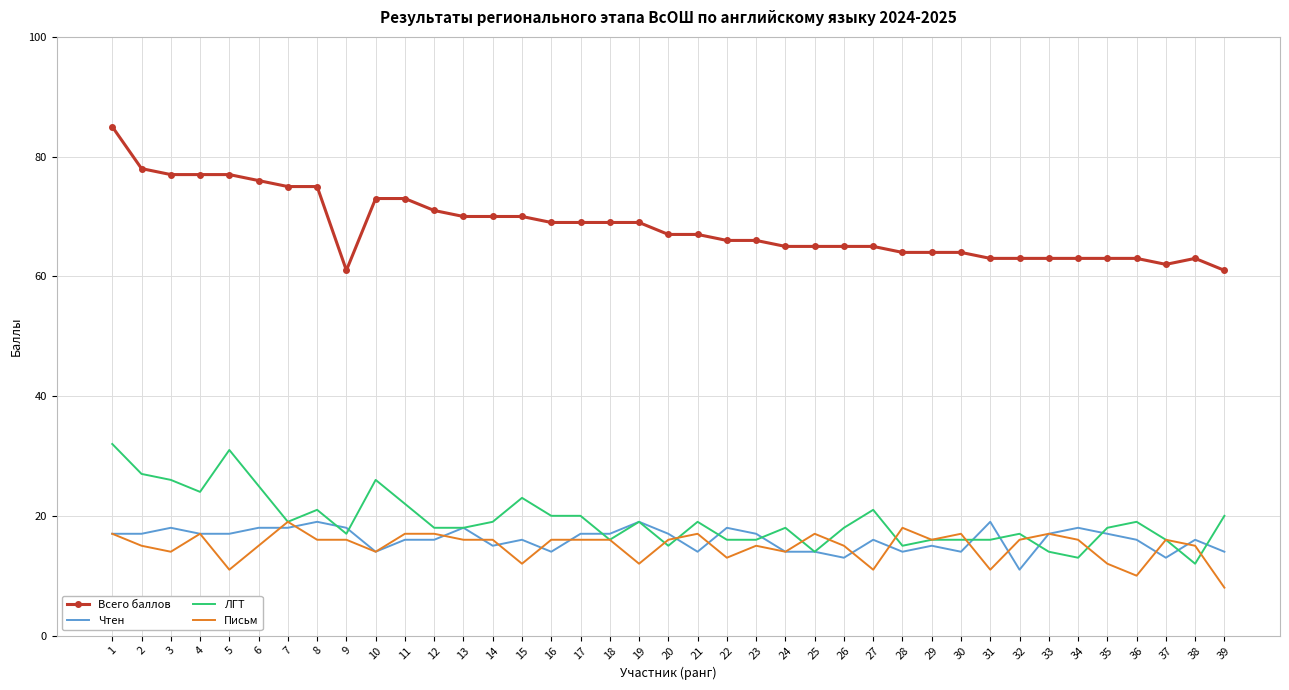

True or false: ЛГТ has a value of 7 at 30.

False